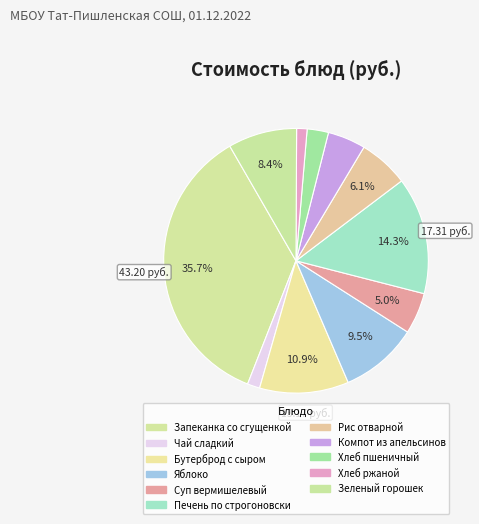

How many slices are in this pie chart?

11